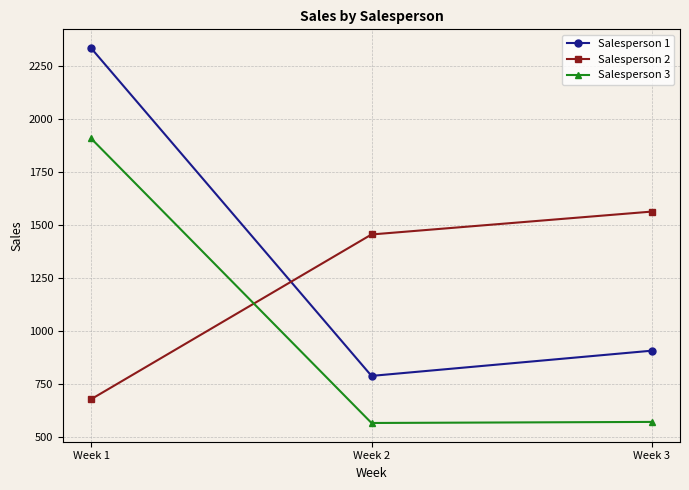

At which label is Salesperson 3 closest to 1237?

Week 3